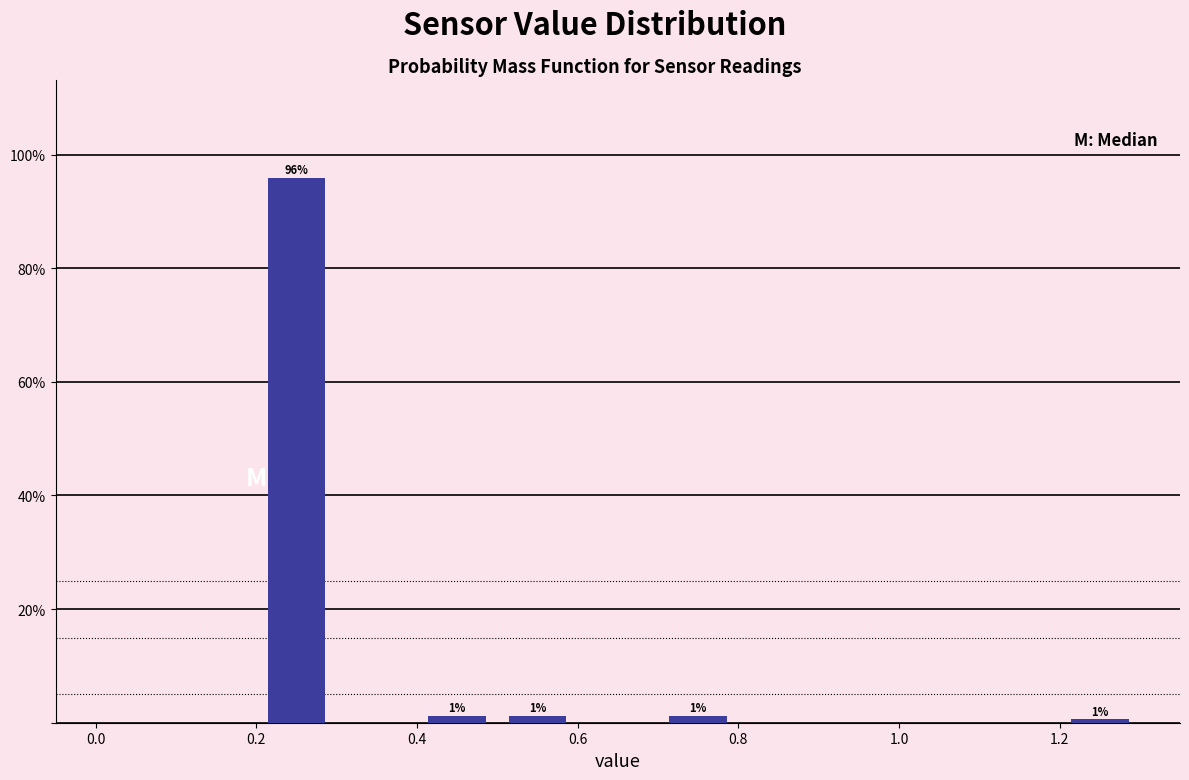

Which range on the x-axis has the tallest bar?

0.2 to 0.3